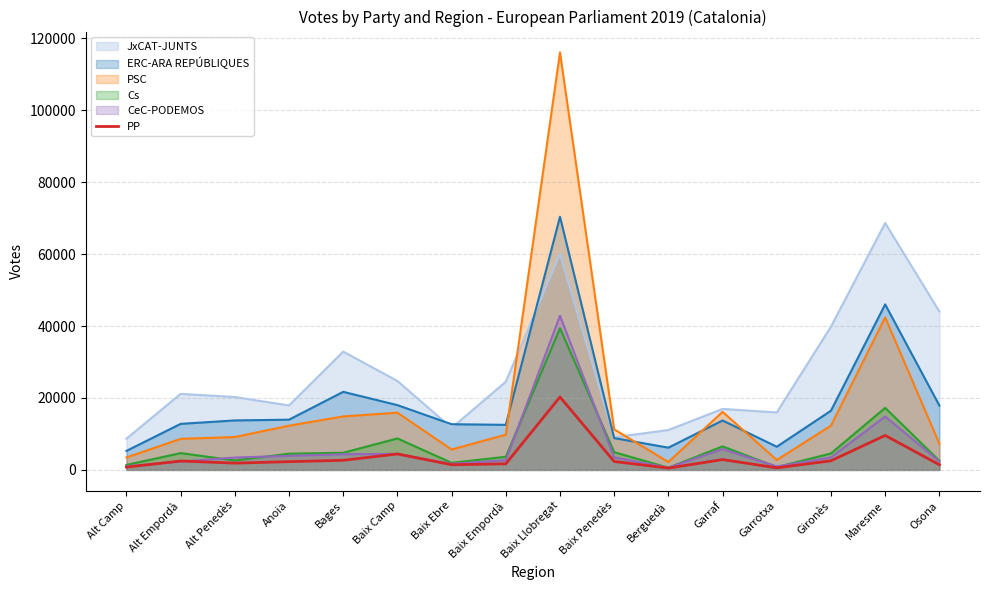

At which category is the sum across all series the highest?

Baix Llobregat